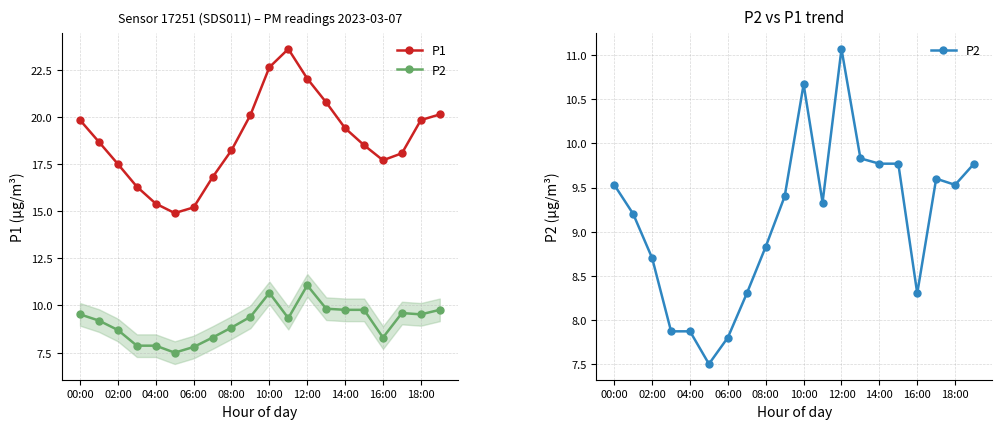

Reading left to right, list all the values displayed in this chart.

P1: 19.8	18.7	17.5	16.3	15.4	14.9	15.2	16.8	18.2	20.1	22.6	23.6	22.0	20.8	19.4	18.5	17.7	18.1	19.8	20.1
P2: 9.5	9.2	8.7	7.9	7.9	7.5	7.8	8.3	8.8	9.4	10.7	9.3	11.1	9.8	9.8	9.8	8.3	9.6	9.5	9.8